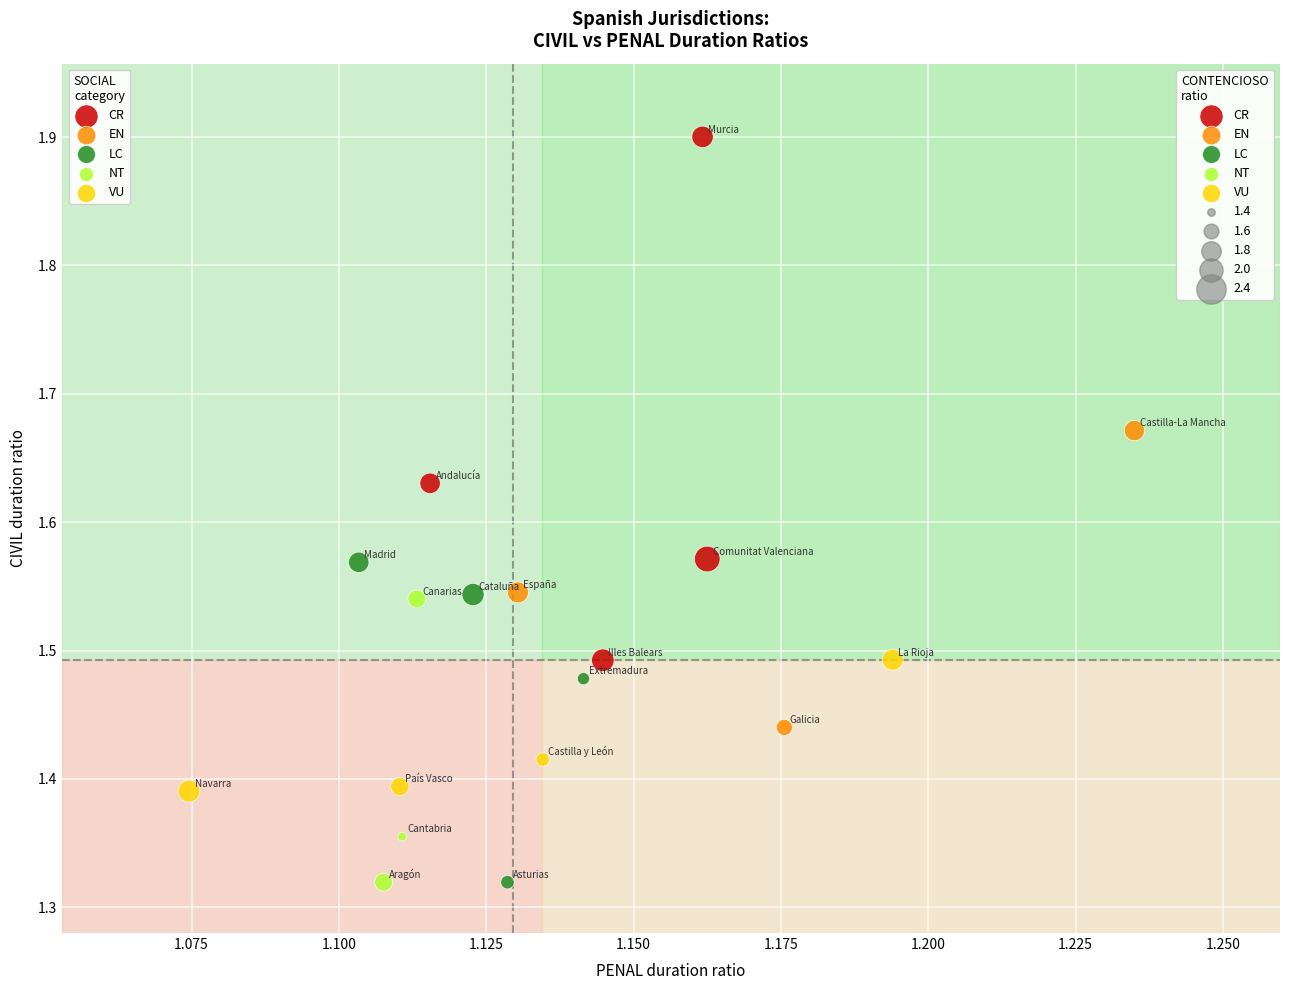

Which series contains the highest Y value?

CR